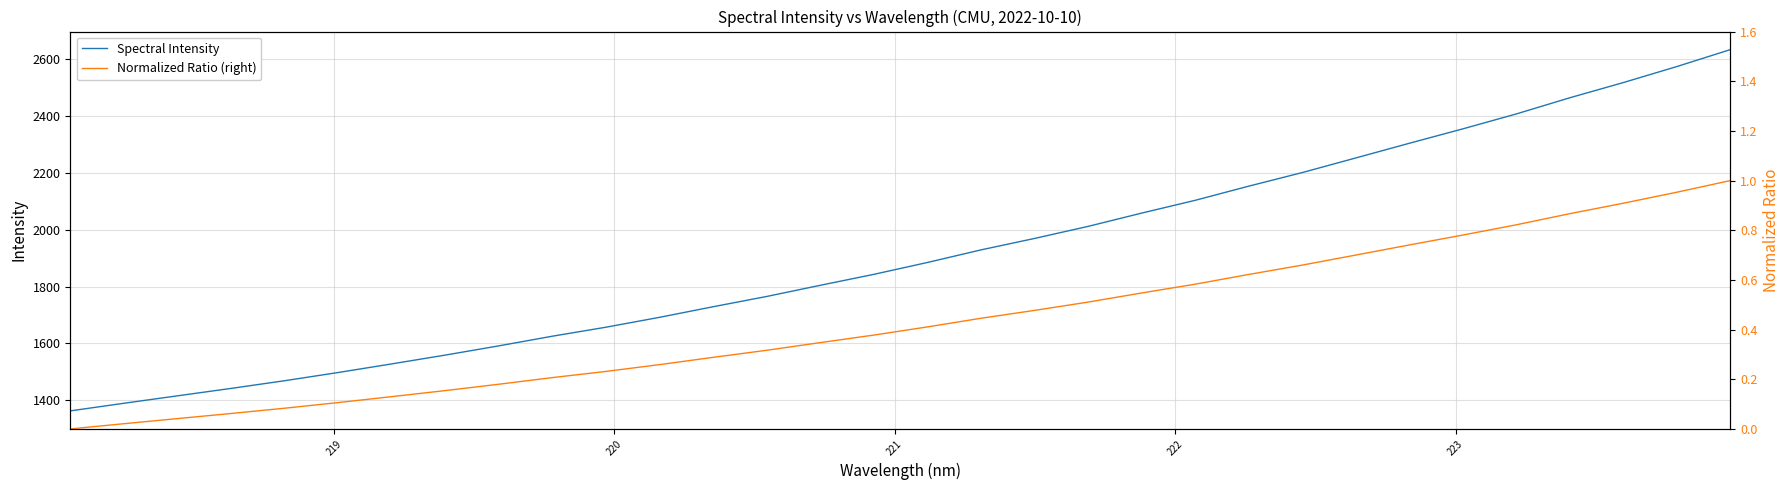

Reading left to right, list all the values displayed in this chart.

Spectral Intensity: 1362.8	1389.6	1415.8	1441.9	1469.0	1497.9	1528.3	1559.3	1591.8	1625.8	1657.5	1692.3	1729.6	1765.7	1805.0	1843.5	1885.3	1929.6	1969.8	2012.3	2059.0	2104.0	2153.9	2201.7	2253.1	2304.8	2355.5	2408.0	2465.0	2518.4	2574.7	2634.3
Normalized Ratio (right): 0.0	0.0	0.0	0.1	0.1	0.1	0.1	0.2	0.2	0.2	0.2	0.3	0.3	0.3	0.3	0.4	0.4	0.4	0.5	0.5	0.5	0.6	0.6	0.7	0.7	0.7	0.8	0.8	0.9	0.9	1.0	1.0